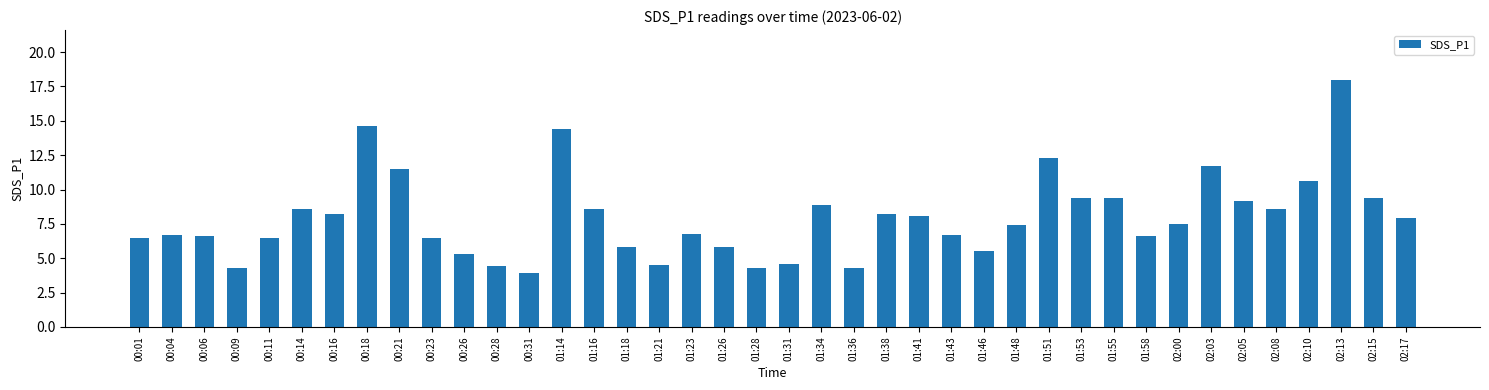

What is the label of the 32nd bar from the left?

01:58